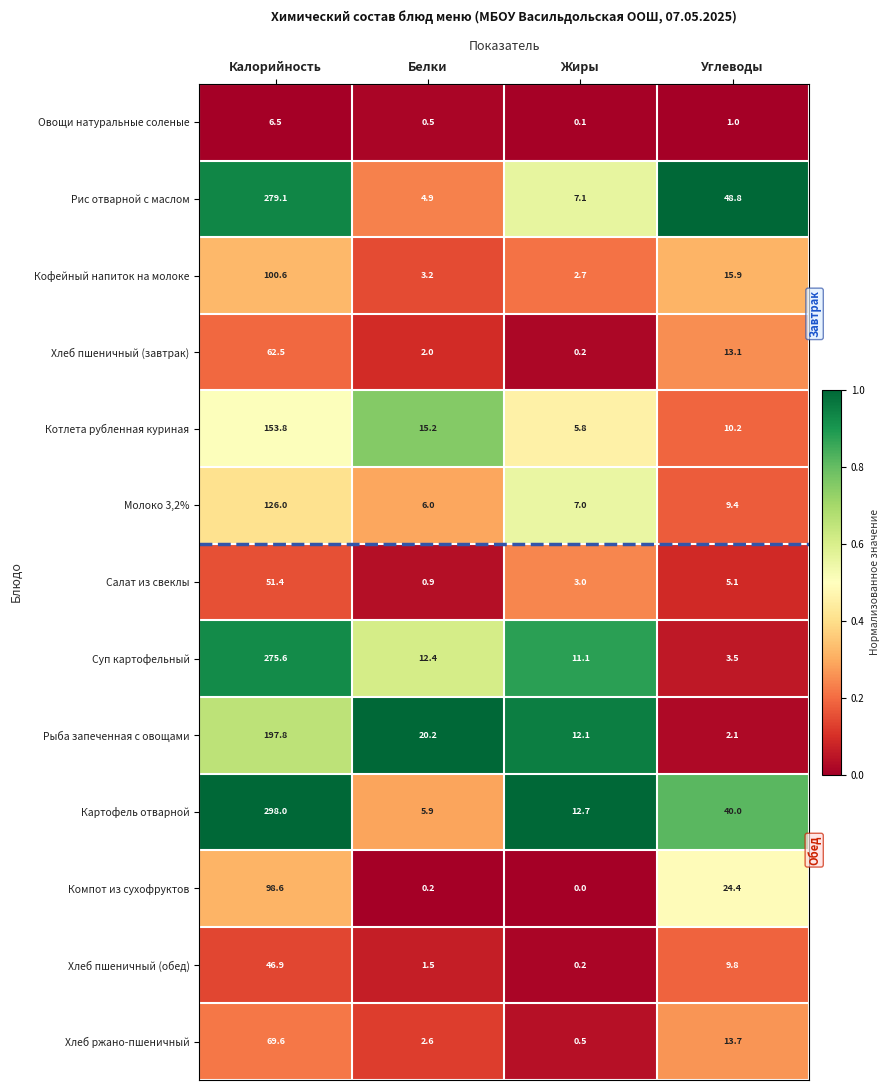

At which label does Молоко 3,2% reach its minimum?

Белки